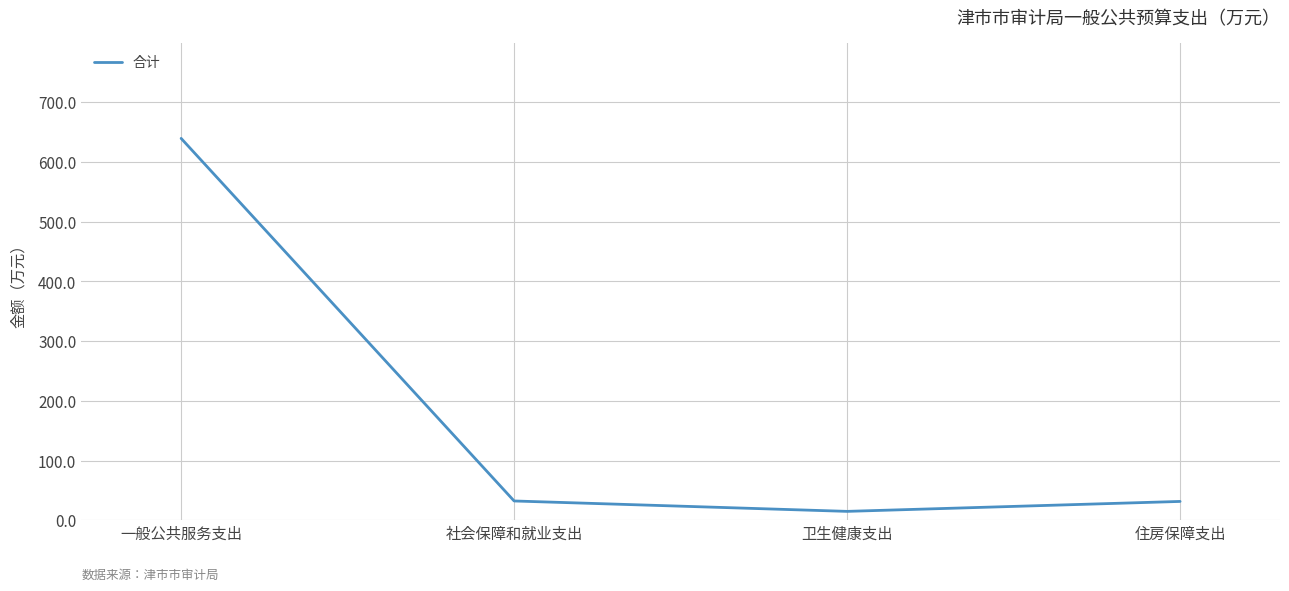

What is the maximum value shown in the chart?

639.7